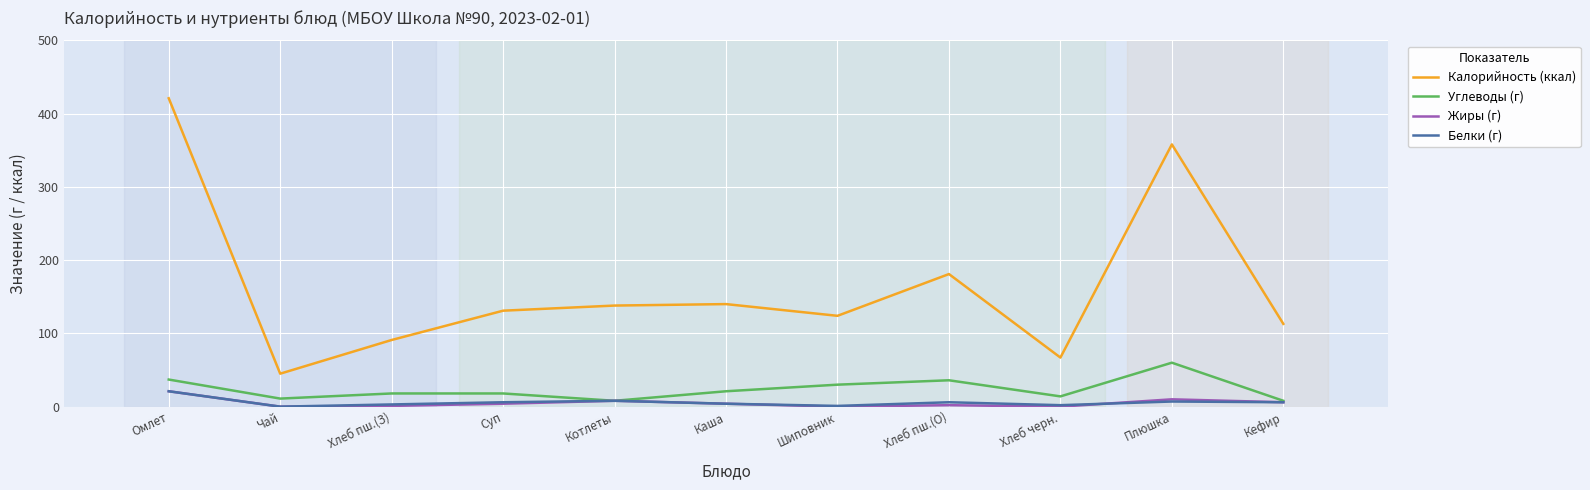

True or false: Калорийность (ккал) and Жиры (г) cross at least once.

False